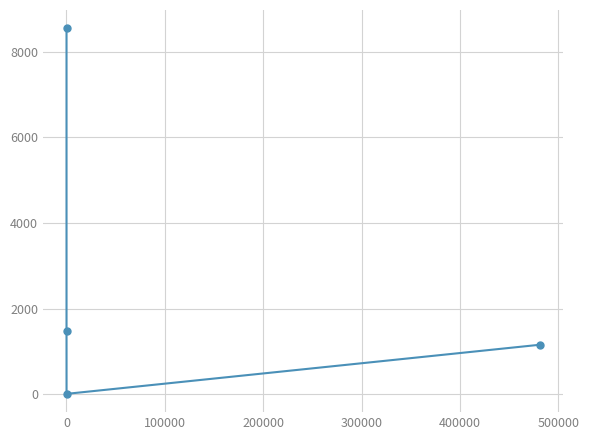

Count the number of data series in this chart.

1